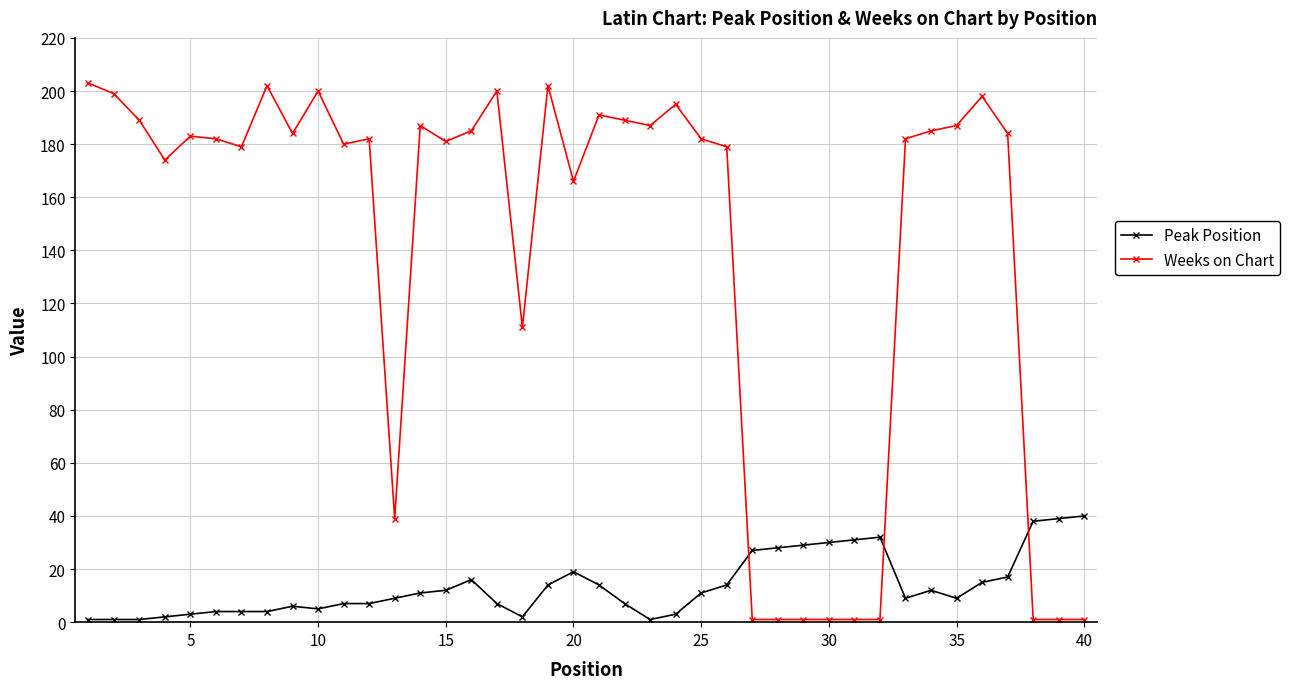

How many lines are shown in the chart?

2